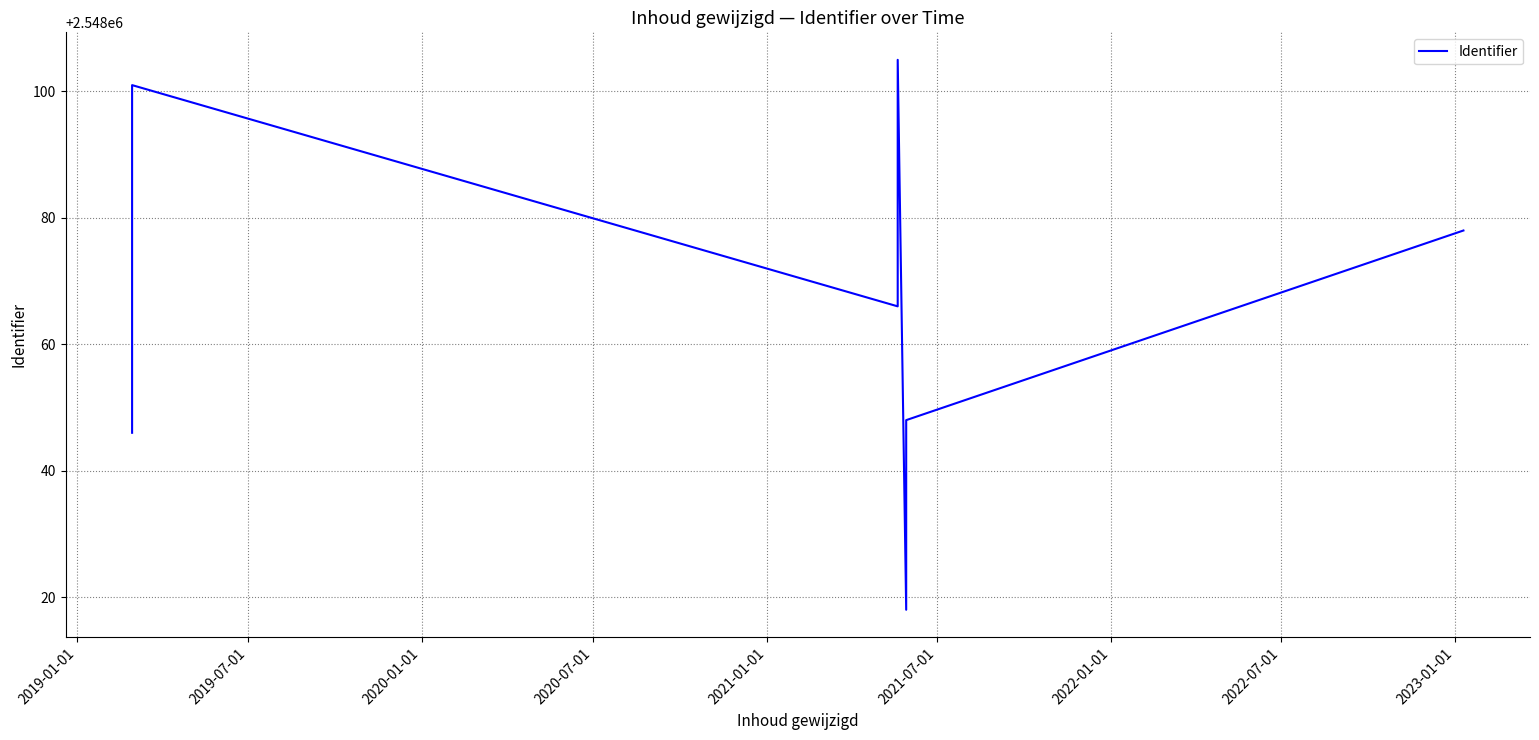

Does the chart display data point markers on the line(s)?

No